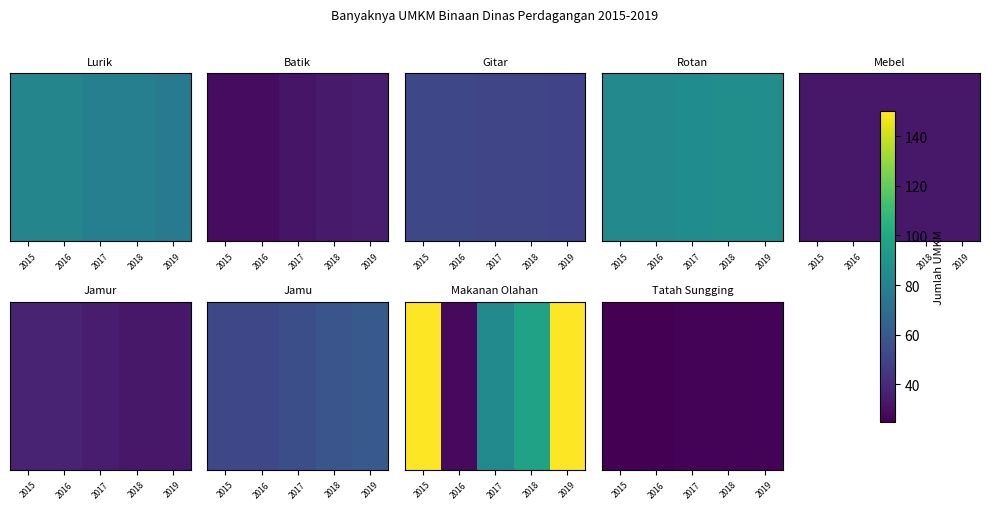

The value at 2018 is 46. True or false?

False